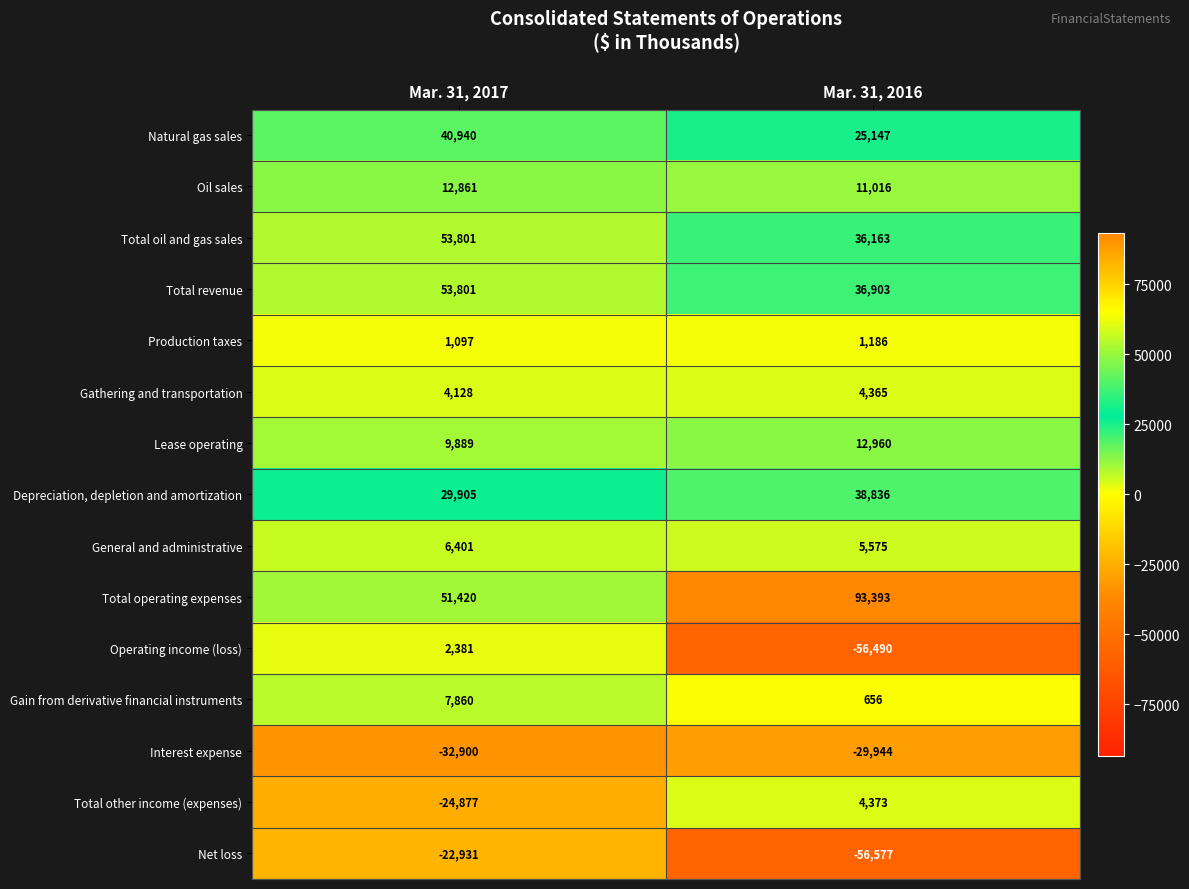

At Mar. 31, 2016, list the series in order from smallest to largest.

Net loss, Operating income (loss), Interest expense, Gain from derivative financial instruments, Production taxes, Gathering and transportation, Total other income (expenses), General and administrative, Oil sales, Lease operating, Natural gas sales, Total oil and gas sales, Total revenue, Depreciation, depletion and amortization, Total operating expenses